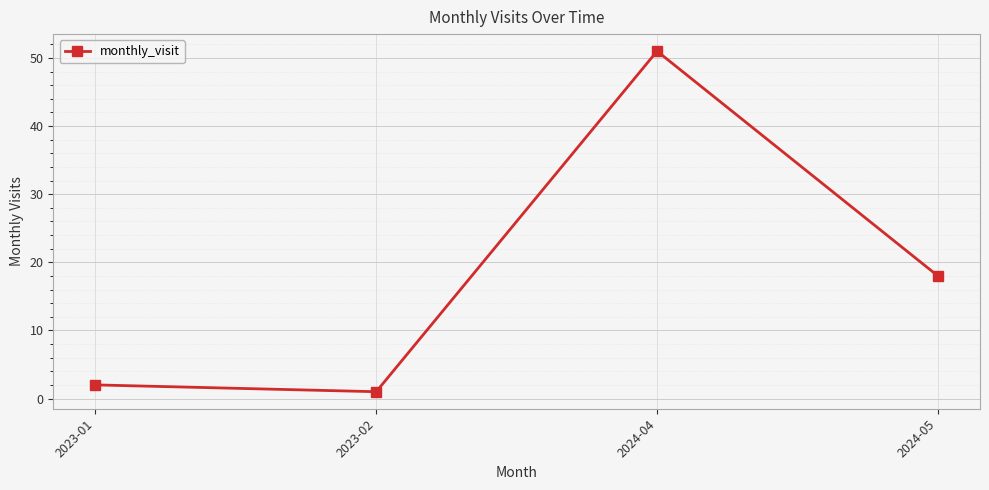

Reading left to right, extract all data points from this chart.

2023-01=2	2023-02=1	2024-04=51	2024-05=18